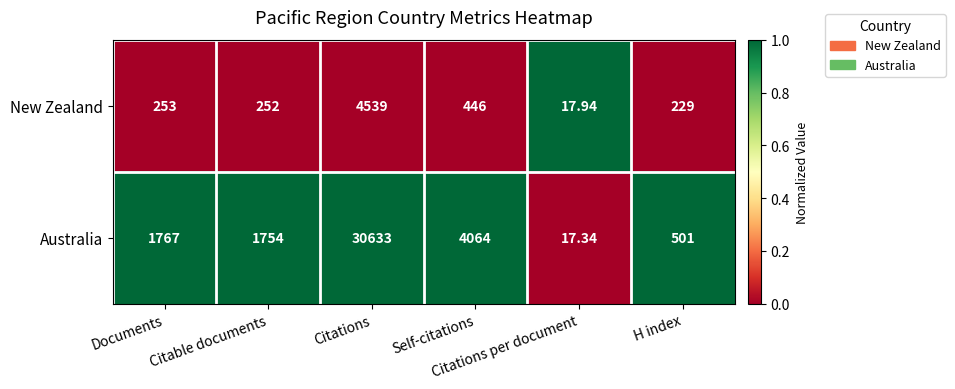

List the series in order of their peak value, lowest first.

New Zealand, Australia